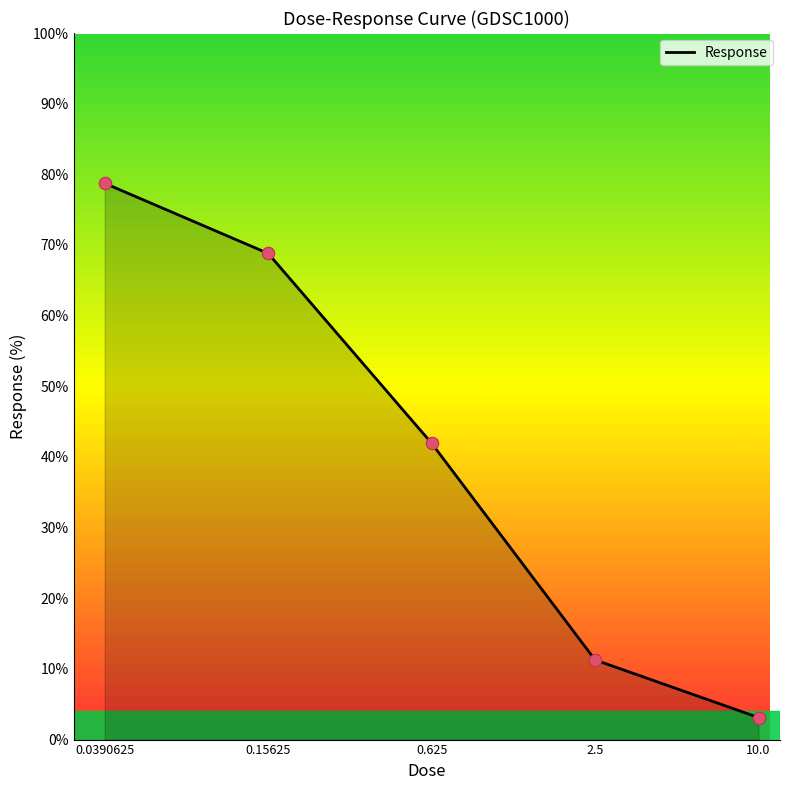

True or false: the data has more than 0 interior local peaks.

False